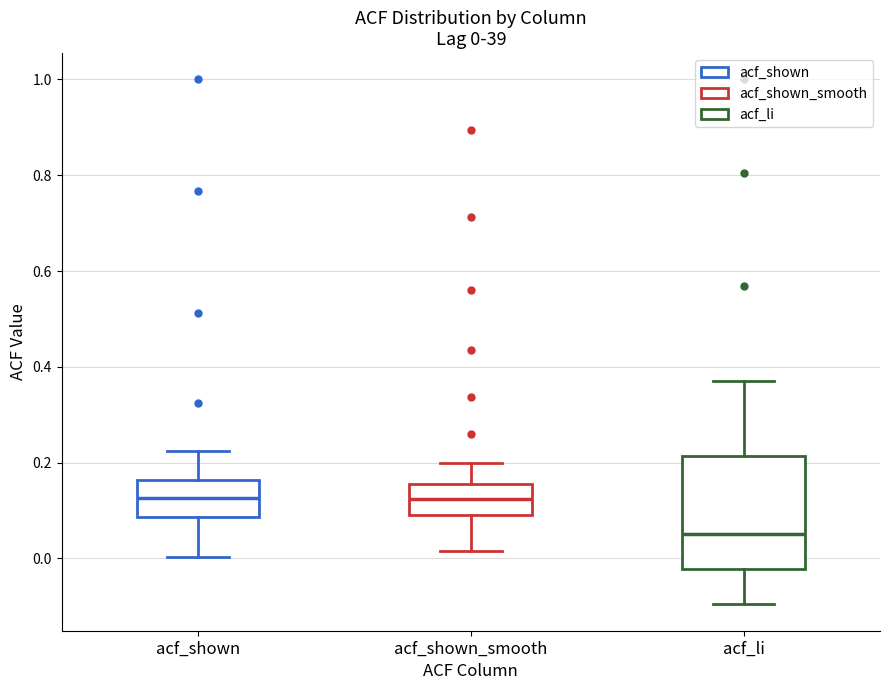

Which box's median line is the lowest?

acf_li